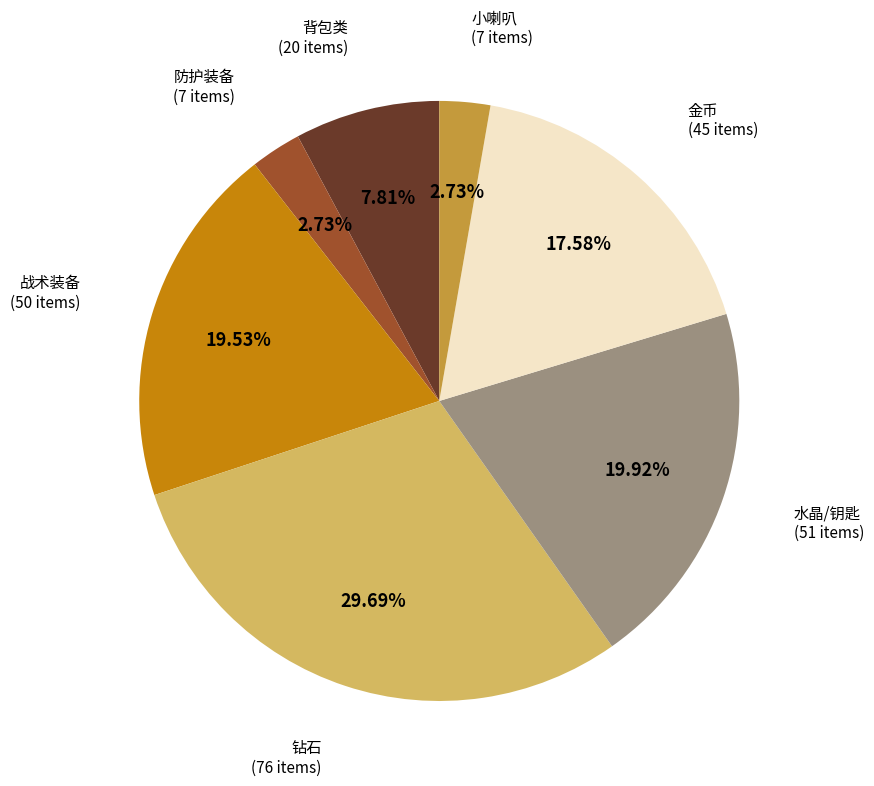

Does any single category account for the majority?

No